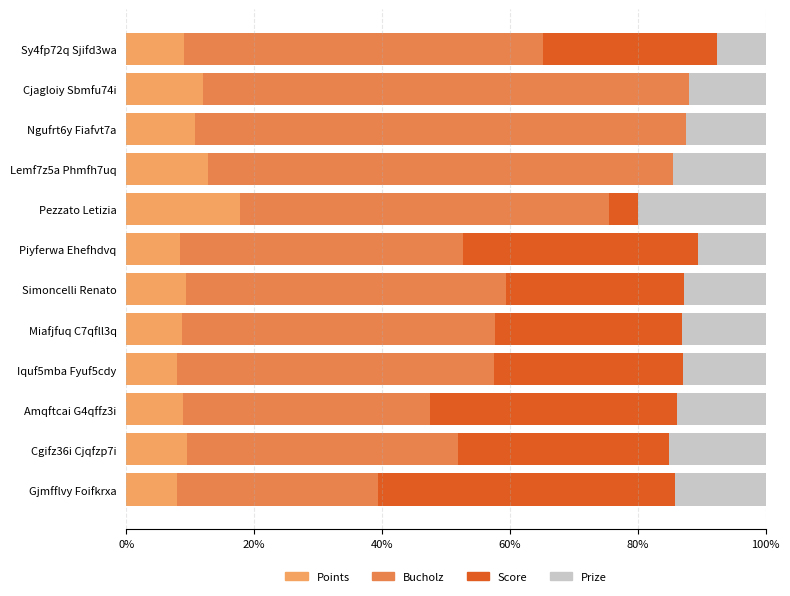

How many data points does each series have?

12